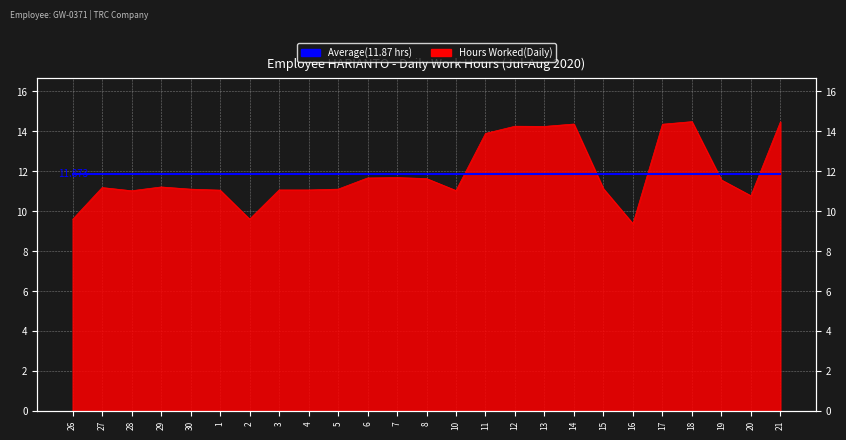

Which category has the highest value across all series?

18